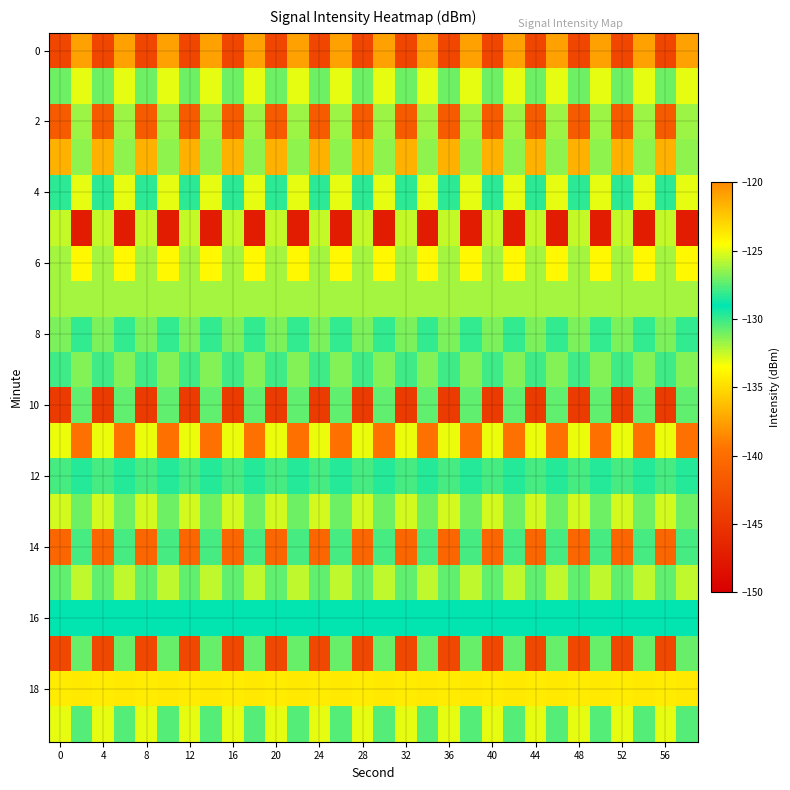

What is the minimum value shown in the chart?

-147.3